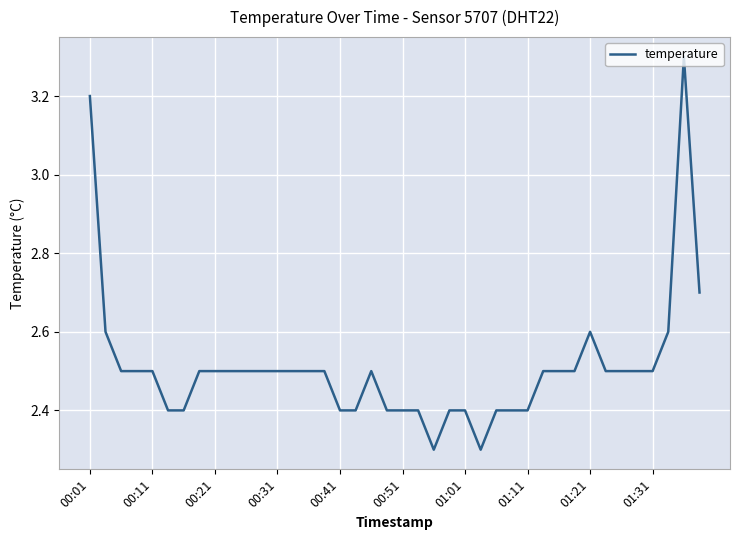

What is the minimum value shown in the chart?

2.3